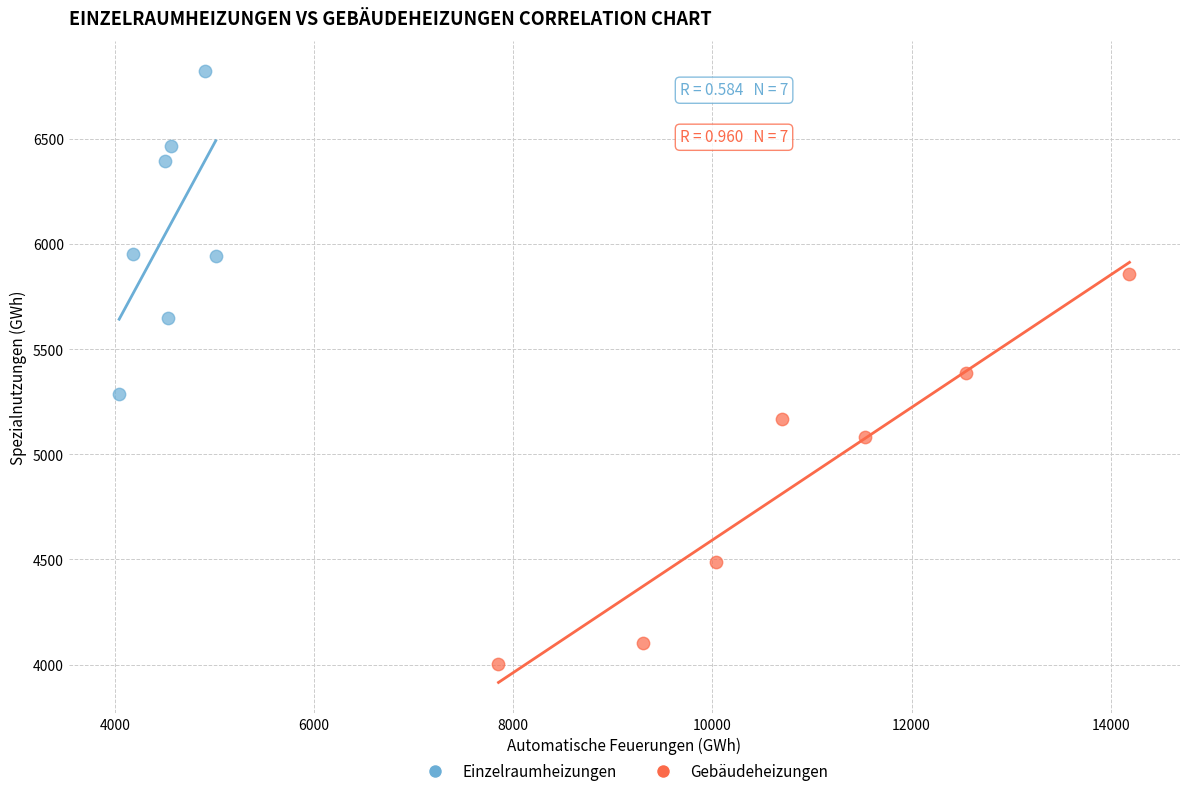

Which series has the largest Y range (max minus min)?

Gebäudeheizungen